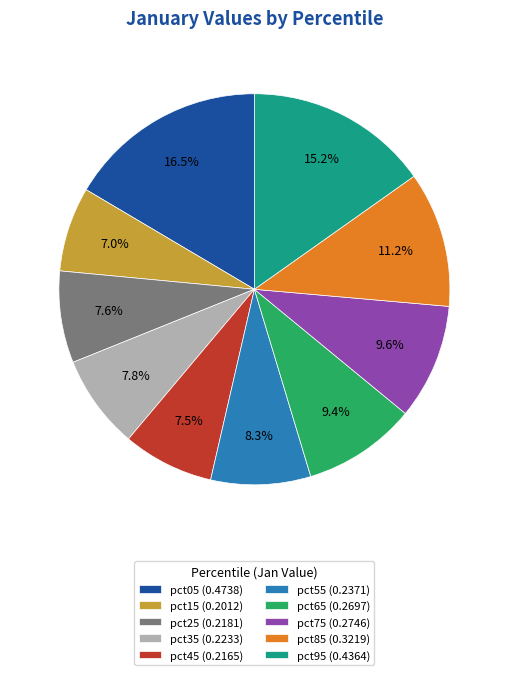

Is pct45 the majority of the pie?

No